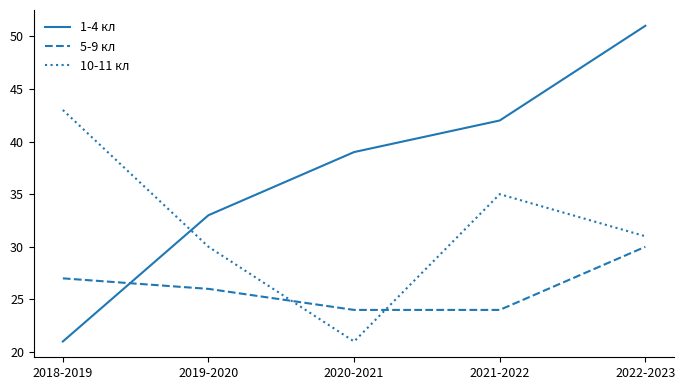

Does the chart display data point markers on the line(s)?

No